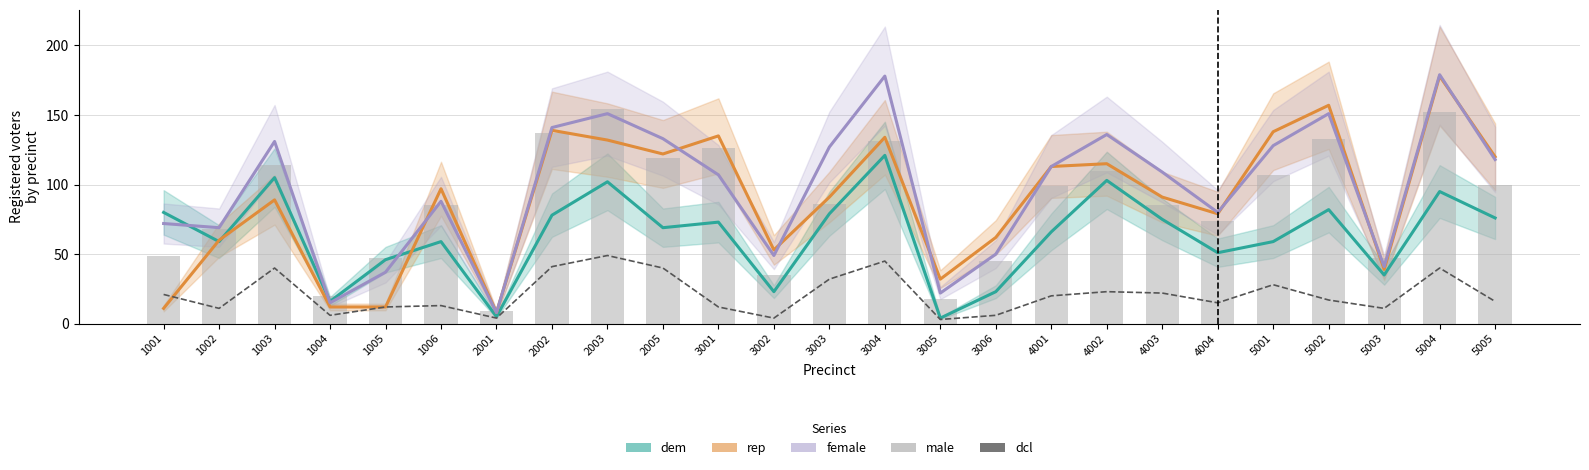

How many values in the dcl series exceed 17?

12